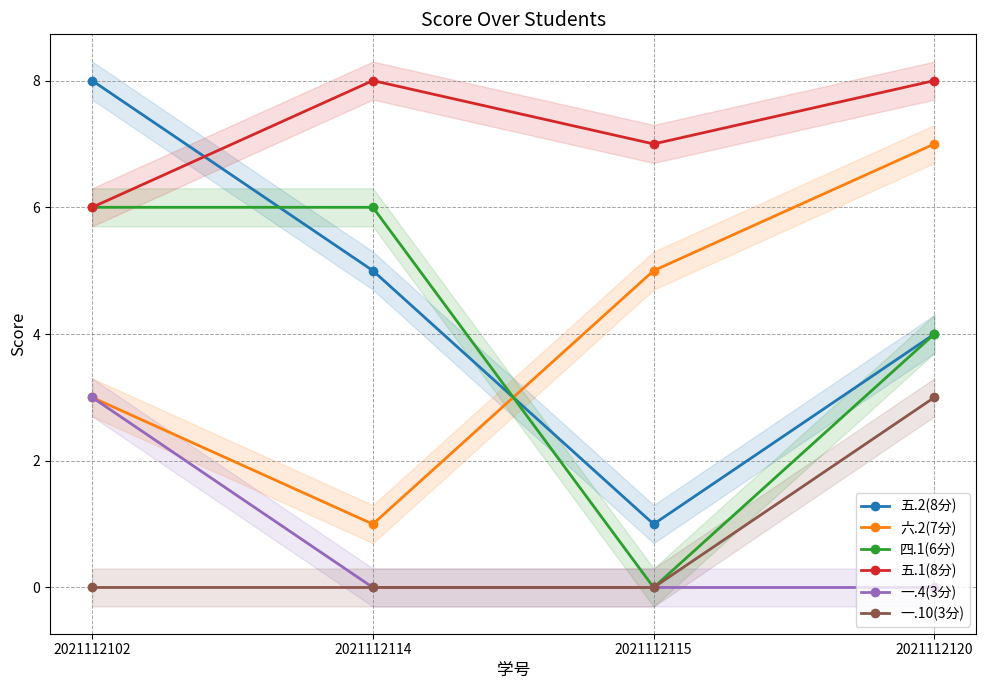

List the labels in order of 四.1(6分) value, smallest first.

2021112115, 2021112120, 2021112102, 2021112114